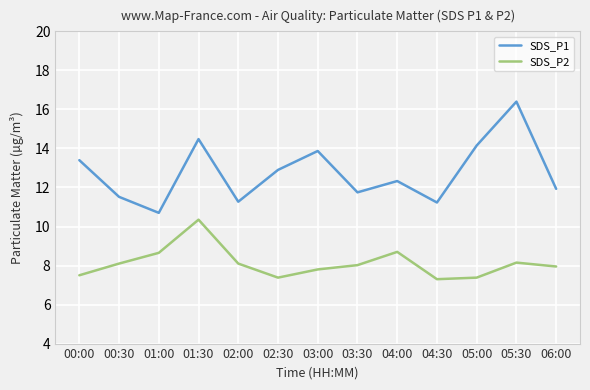

True or false: SDS_P2 and SDS_P1 intersect in this chart.

False